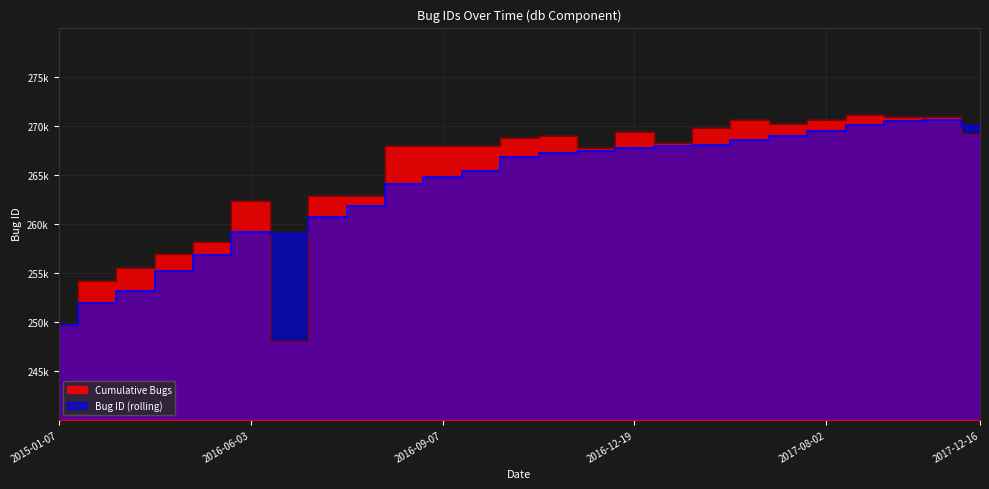

What is the difference between the maximum and minimum values in the Cumulative Bugs series?

23028